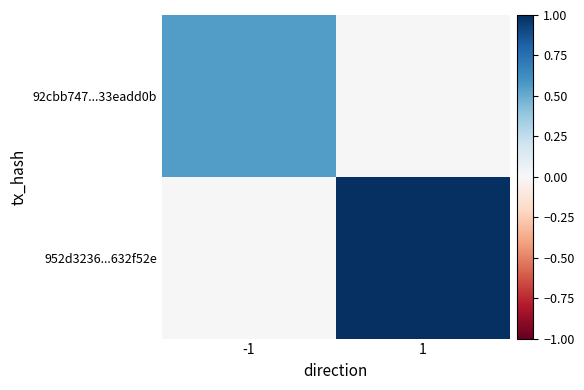

Between -1 and 1, which series saw the biggest shift?

952d3236...632f52e